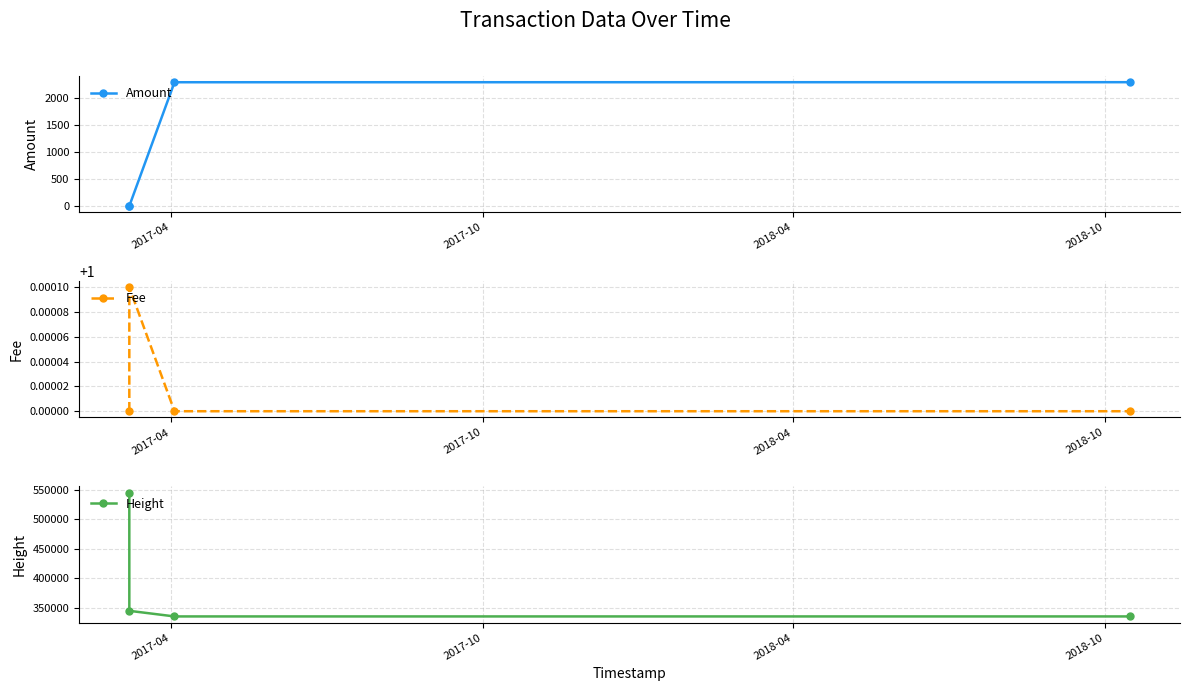

What is the value of the Height point at the 1st from the left?

545322